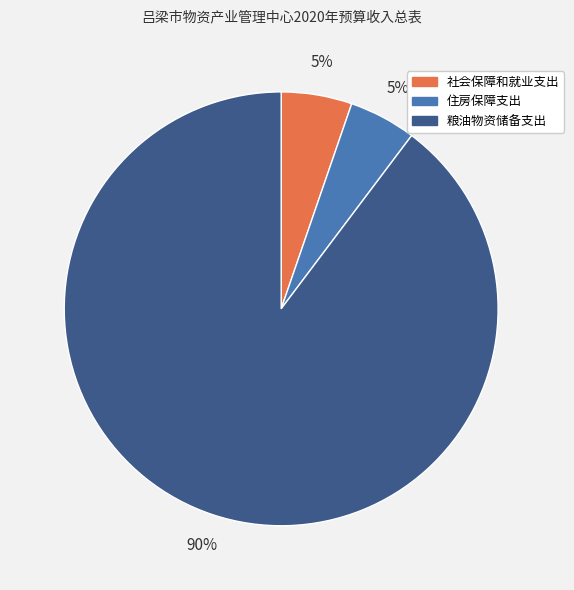

Do 住房保障支出 and 粮油物资储备支出 together represent more than half of the pie?

Yes